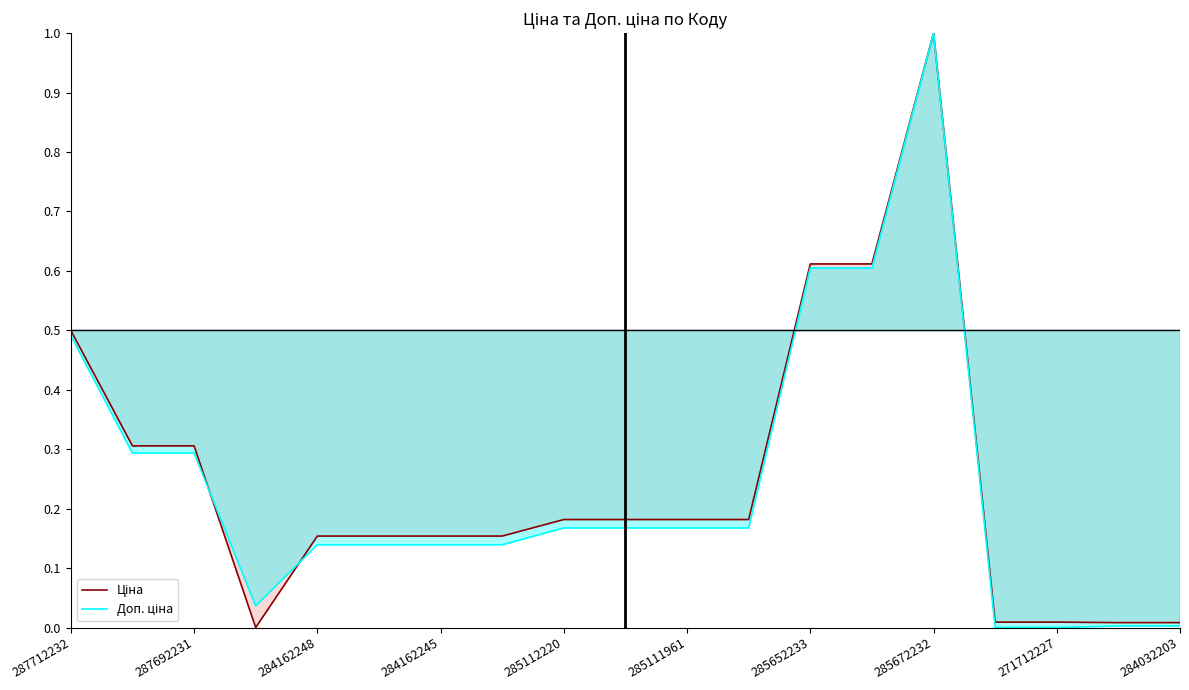

What is the average value of the Ціна series?

0.2